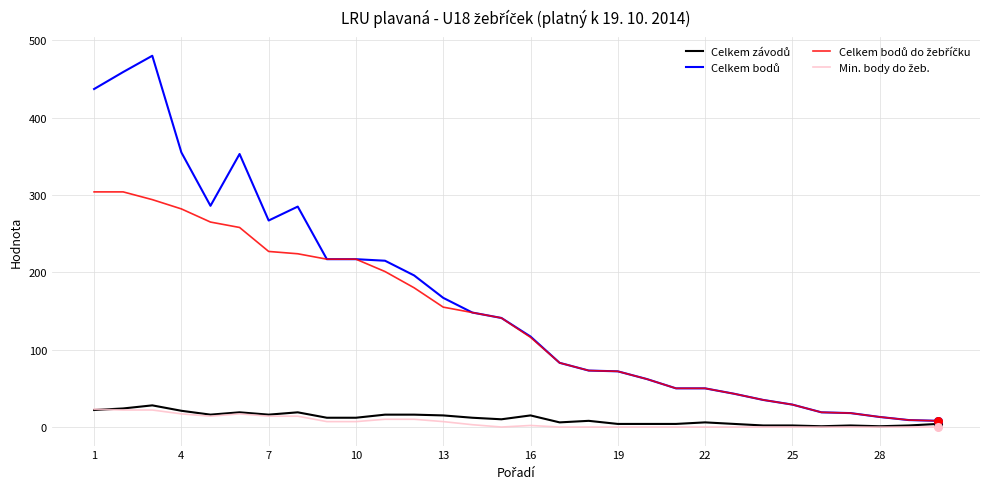

What is the maximum value shown in the chart?

480